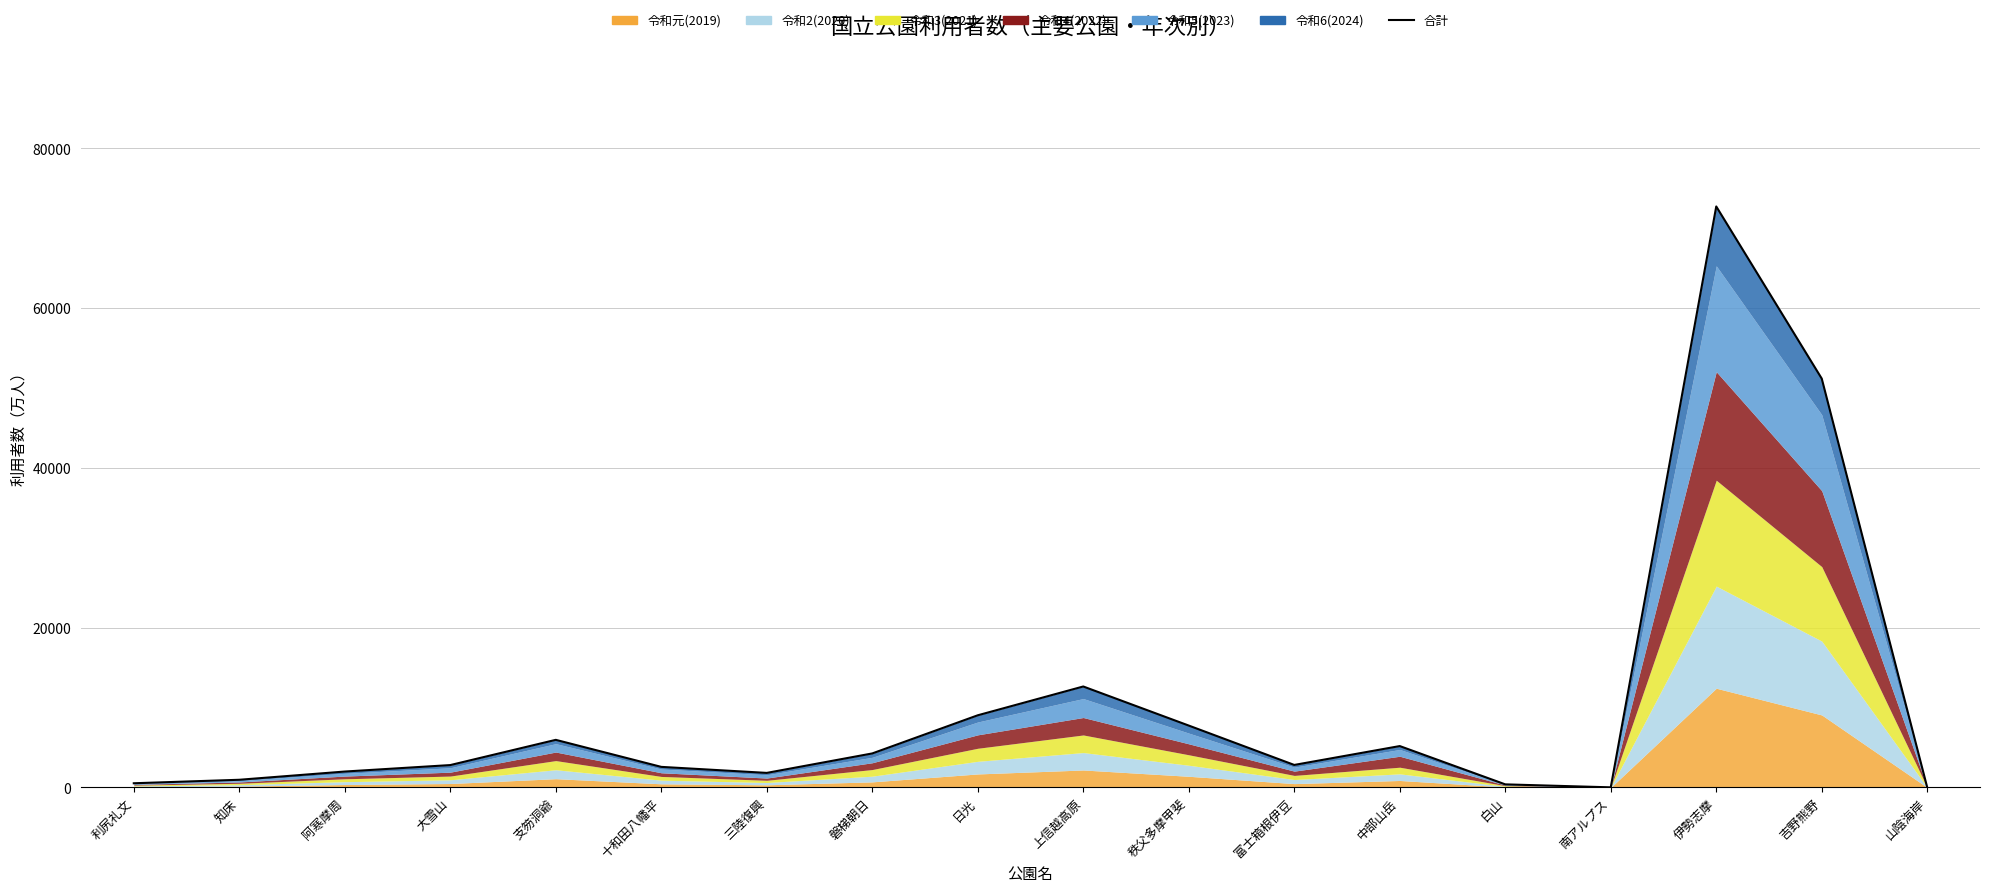

Reading left to right, what are all the values shown in this chart?

530	967	1997	2806	5964	2581	1827	4263	9038	12643	7751	2823	5185	392	20	72728	51181	0